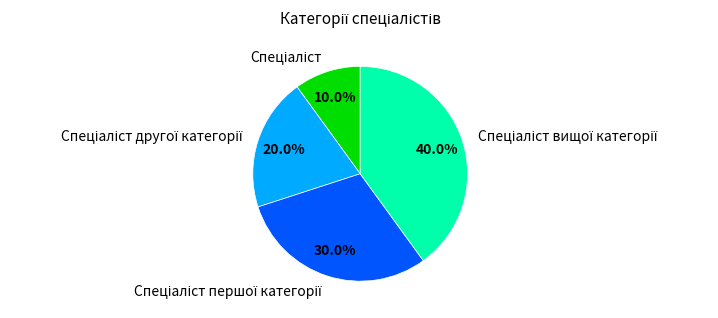

Does any single category account for the majority?

No